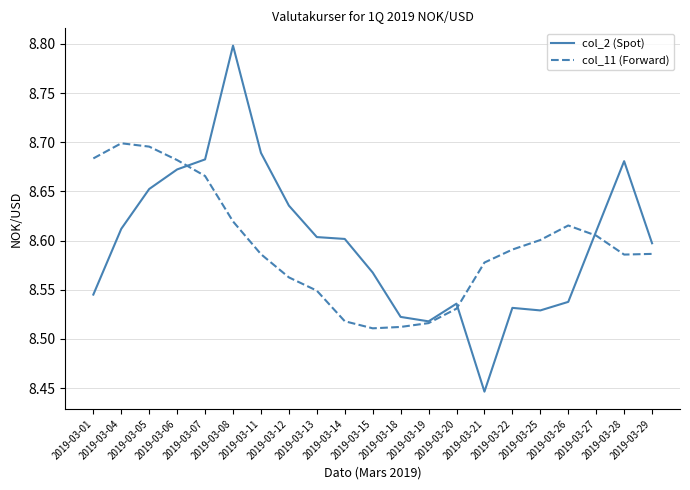

What is the maximum value shown in the chart?

8.8